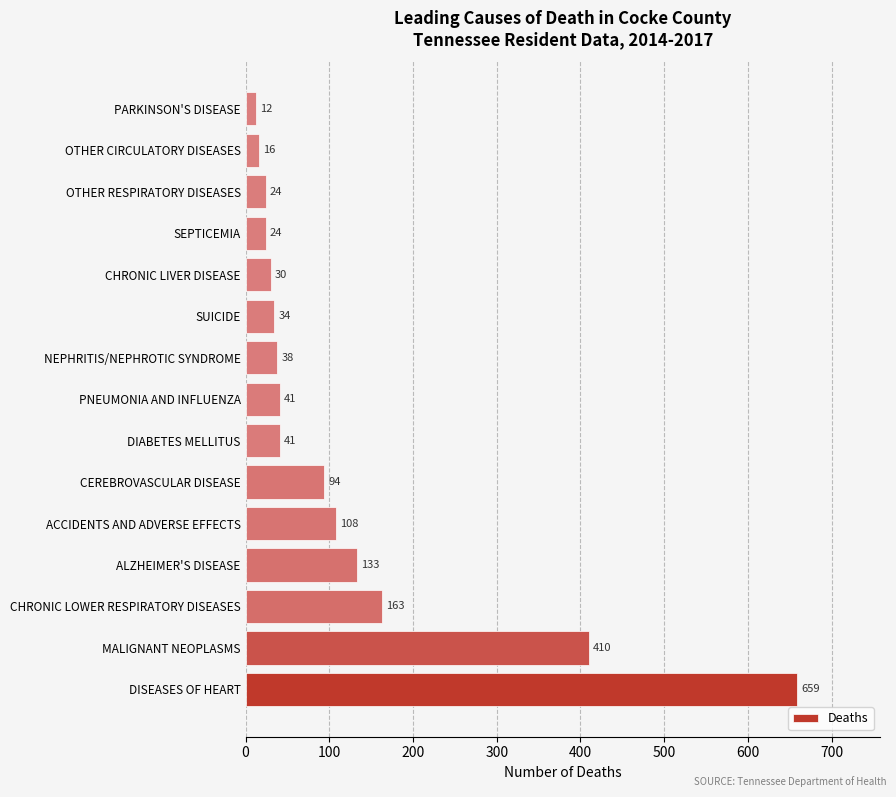

What is the average value?

122